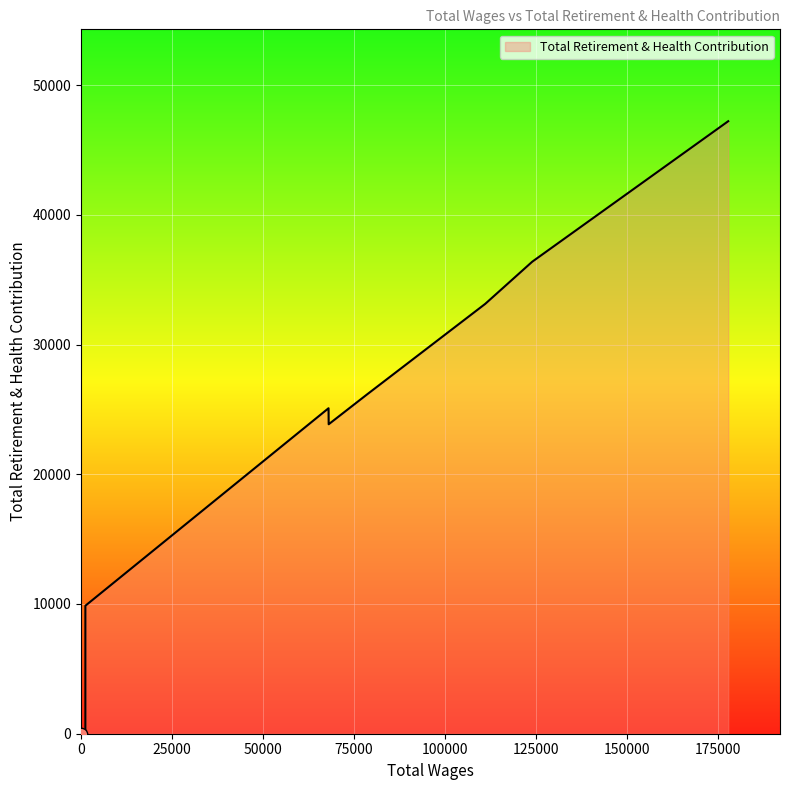

Which has a higher value, 67985.0 or 1196.0?

67985.0